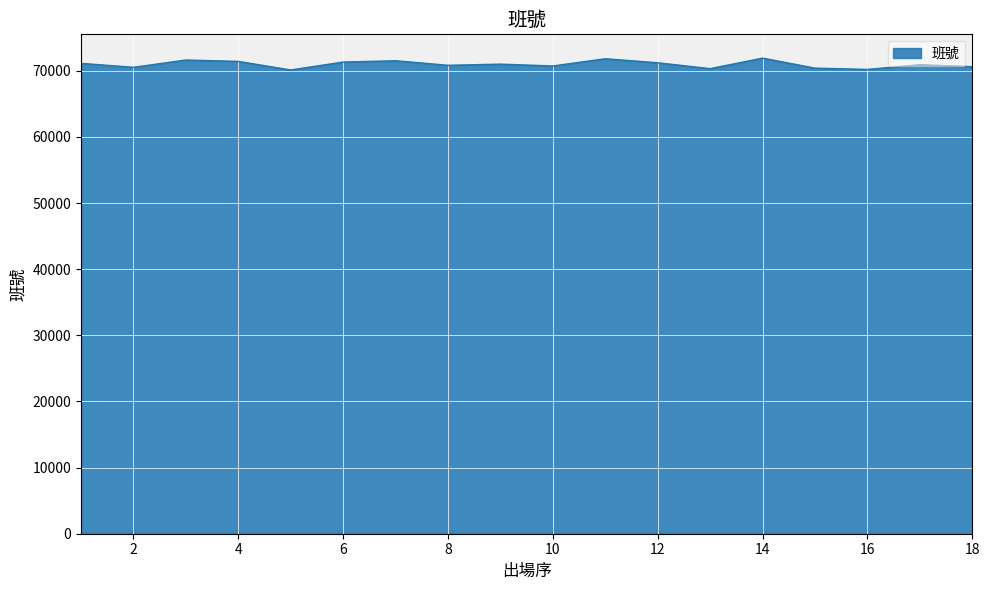

What is the greatest value displayed?

71912